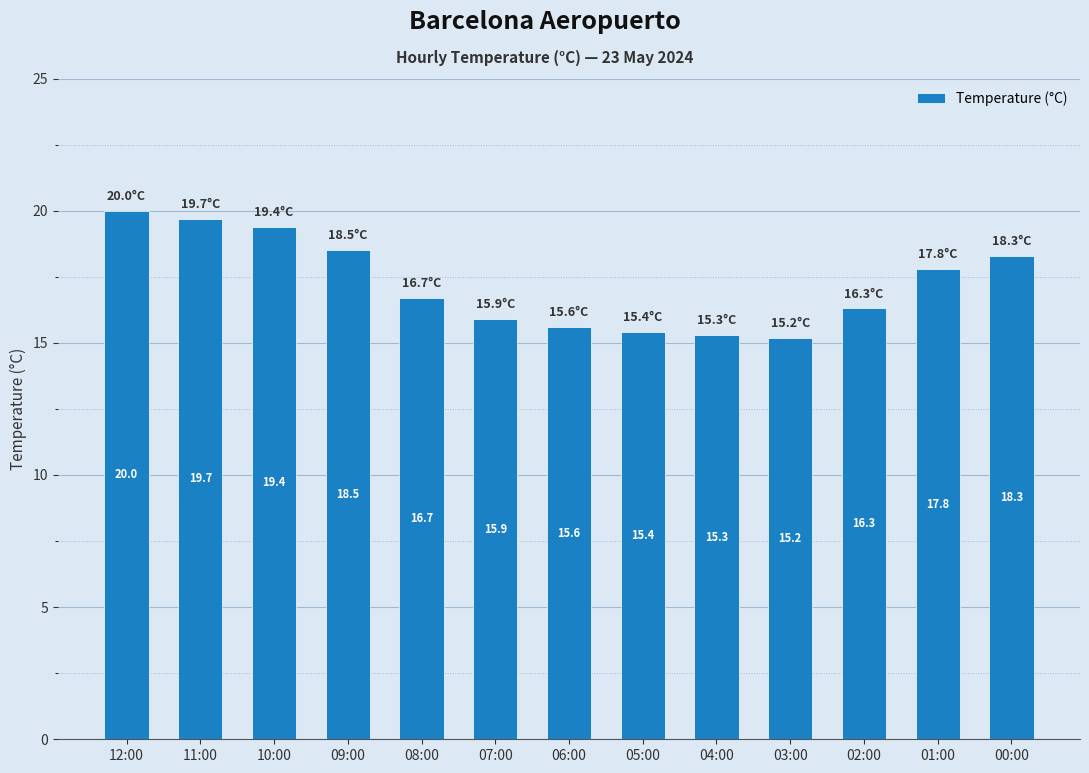

At which label is the value closest to 17?

08:00